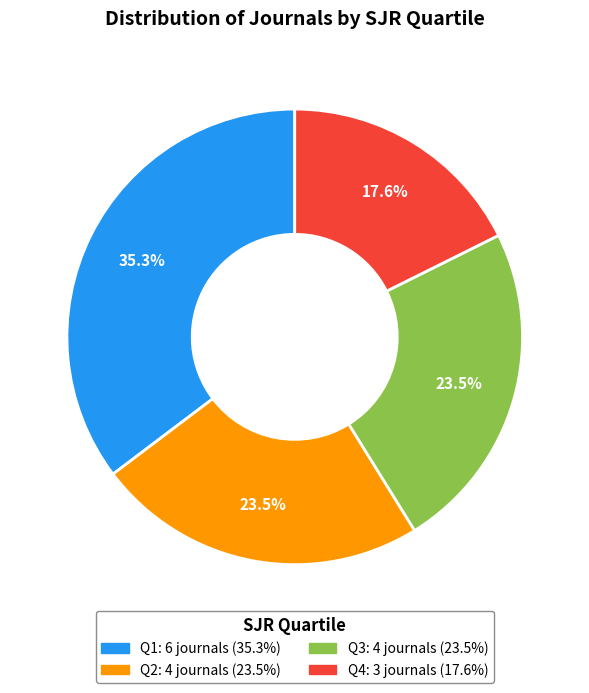

The Q3 slice represents 32% of the pie. True or false?

False